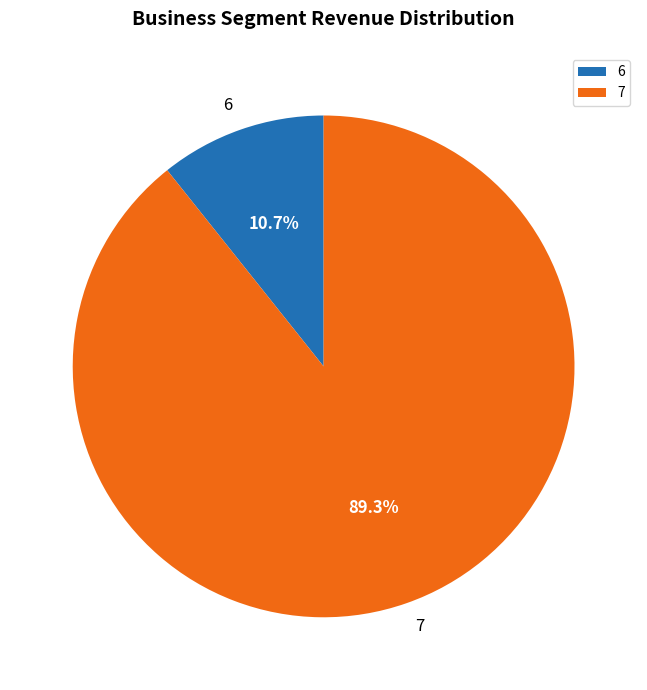

Which slice represents more than half of the pie?

7